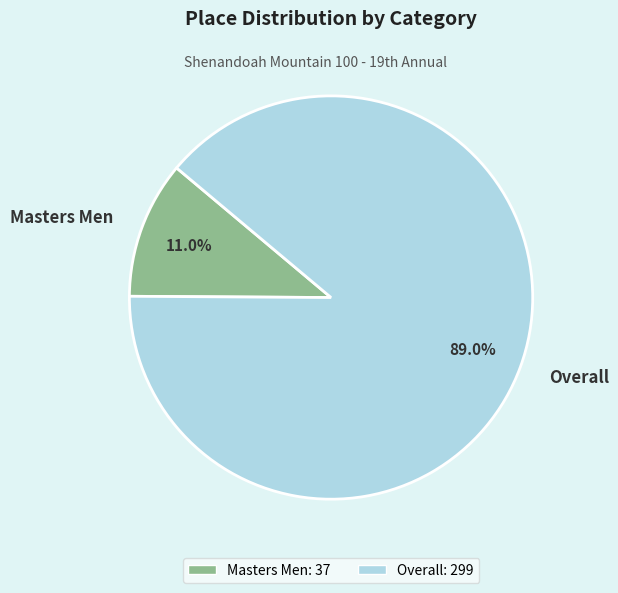

To the nearest percent, what portion does Masters Men represent?

11%